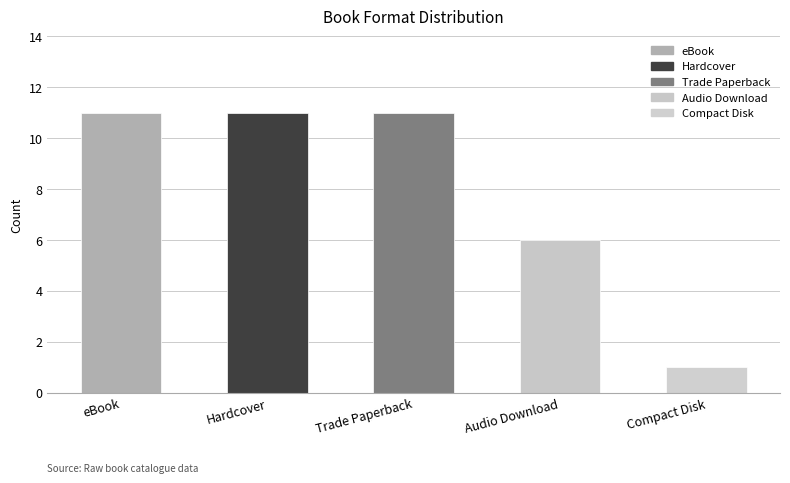

How many distinct data groups are displayed?

1